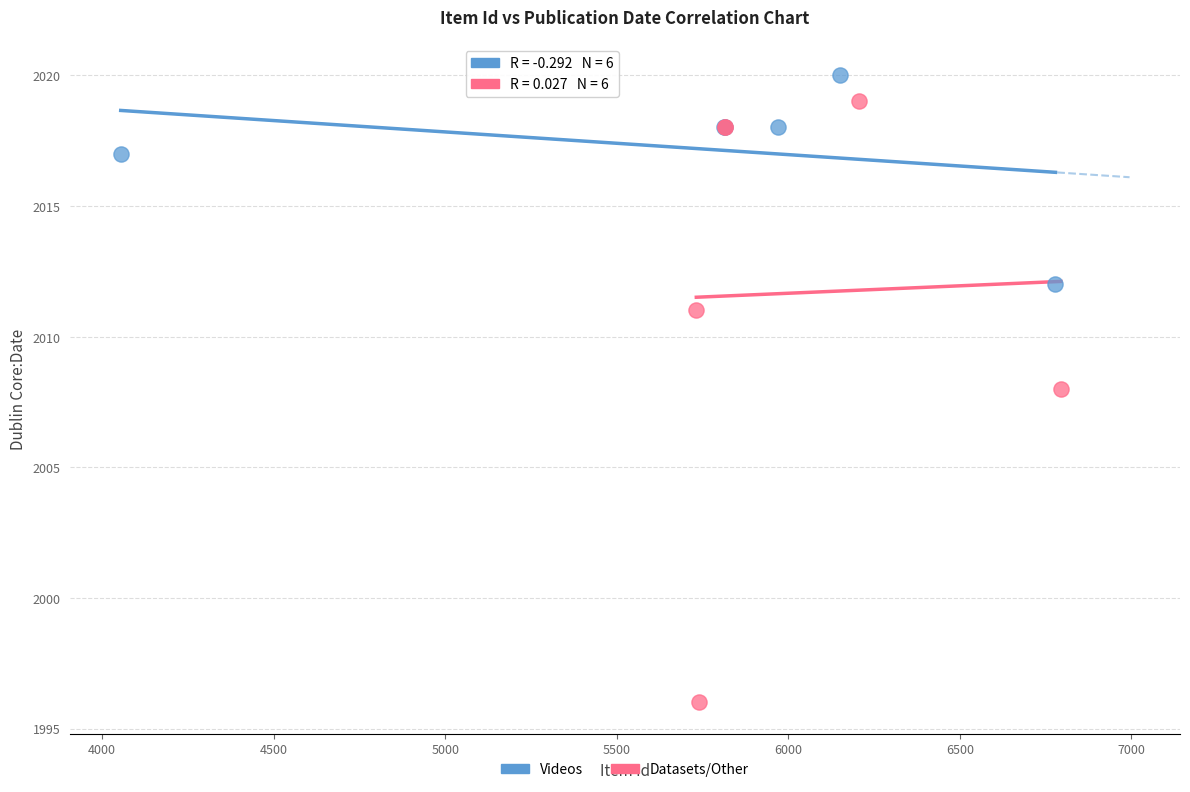

What are all the series names shown in the legend?

Videos, Datasets/Other